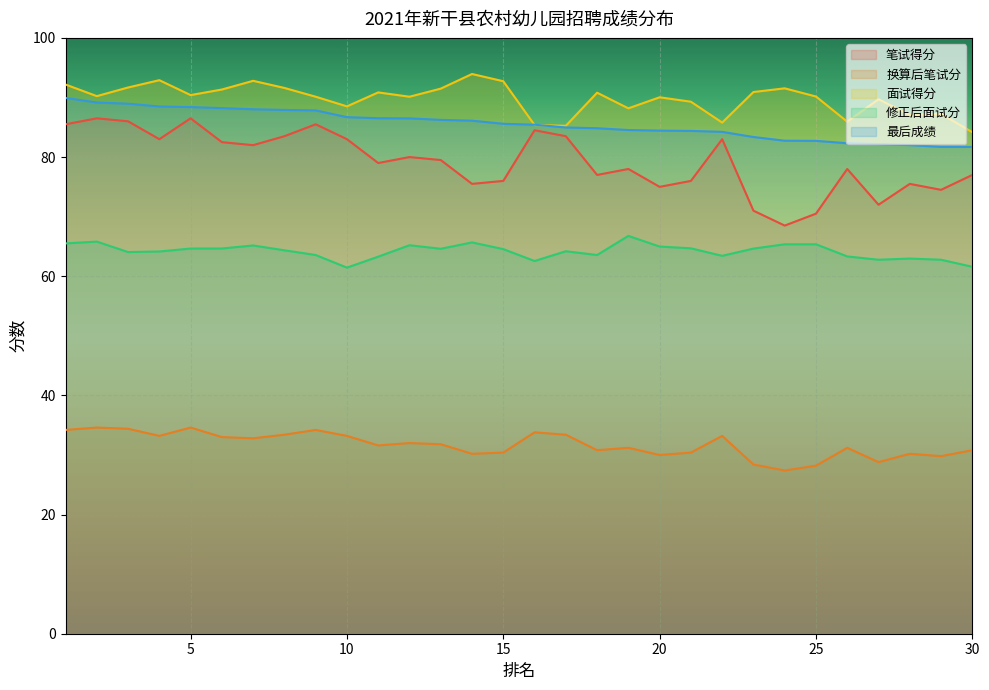

Reading right to left, extract all data points from this chart.

笔试得分: 30=77.0	29=74.5	28=75.5	27=72.0	26=78.0	25=70.5	24=68.5	23=71.0	22=83.0	21=76.0	20=75.0	19=78.0	18=77.0	17=83.5	16=84.5	15=76.0	14=75.5	13=79.5	12=80.0	11=79.0	10=83.0	9=85.5	8=83.5	7=82.0	6=82.5	5=86.5	4=83.0	3=86.0	2=86.5	1=85.5
换算后笔试分: 30=30.8	29=29.8	28=30.2	27=28.8	26=31.2	25=28.2	24=27.4	23=28.4	22=33.2	21=30.4	20=30.0	19=31.2	18=30.8	17=33.4	16=33.8	15=30.4	14=30.2	13=31.8	12=32.0	11=31.6	10=33.2	9=34.2	8=33.4	7=32.8	6=33.0	5=34.6	4=33.2	3=34.4	2=34.6	1=34.2
面试得分: 30=84.2	29=87.2	28=87.1	27=89.7	26=85.9	25=90.2	24=91.5	23=90.9	22=85.8	21=89.3	20=90.0	19=88.2	18=90.8	17=85.2	16=85.4	15=92.7	14=93.9	13=91.5	12=90.1	11=90.8	10=88.5	9=90.1	8=91.6	7=92.8	6=91.3	5=90.4	4=92.9	3=91.7	2=90.2	1=92.2
修正后面试分: 30=61.6	29=62.8	28=63.0	27=62.8	26=63.3	25=65.4	24=65.4	23=64.6	22=63.4	21=64.7	20=65.0	19=66.8	18=63.6	17=64.2	16=62.6	15=64.5	14=65.7	13=64.6	12=65.2	11=63.3	10=61.4	9=63.6	8=64.4	7=65.2	6=64.7	5=64.6	4=64.2	3=64.1	2=65.8	1=65.5
最后成绩: 30=81.7	29=81.7	28=82.0	27=82.2	26=82.3	25=82.7	24=82.7	23=83.4	22=84.2	21=84.4	20=84.4	19=84.5	18=84.8	17=85.0	16=85.4	15=85.6	14=86.1	13=86.2	12=86.5	11=86.5	10=86.7	9=87.8	8=87.9	7=88.0	6=88.2	5=88.4	4=88.5	3=89.0	2=89.2	1=89.9